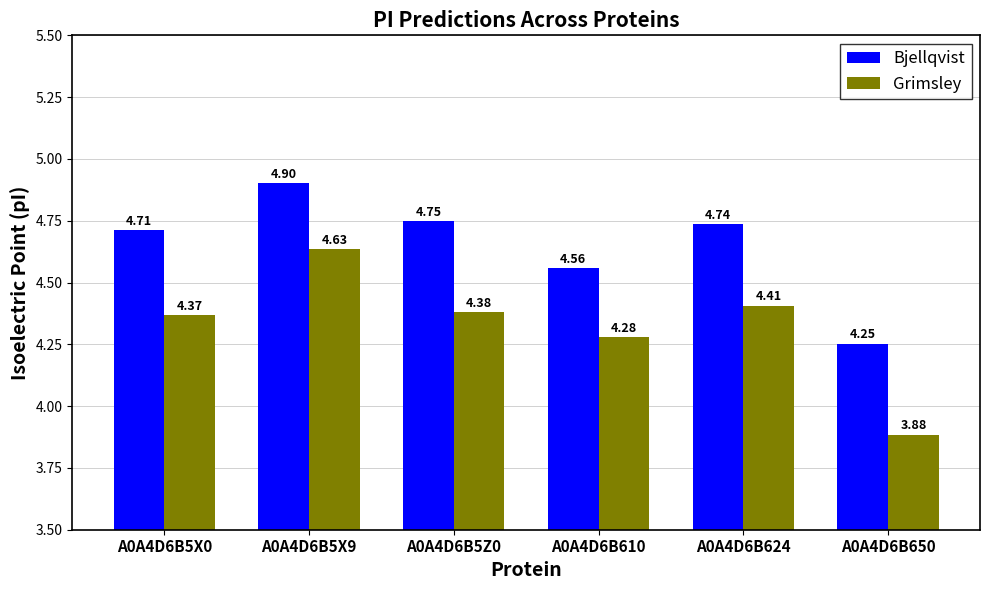

How many bars are there in total?

12